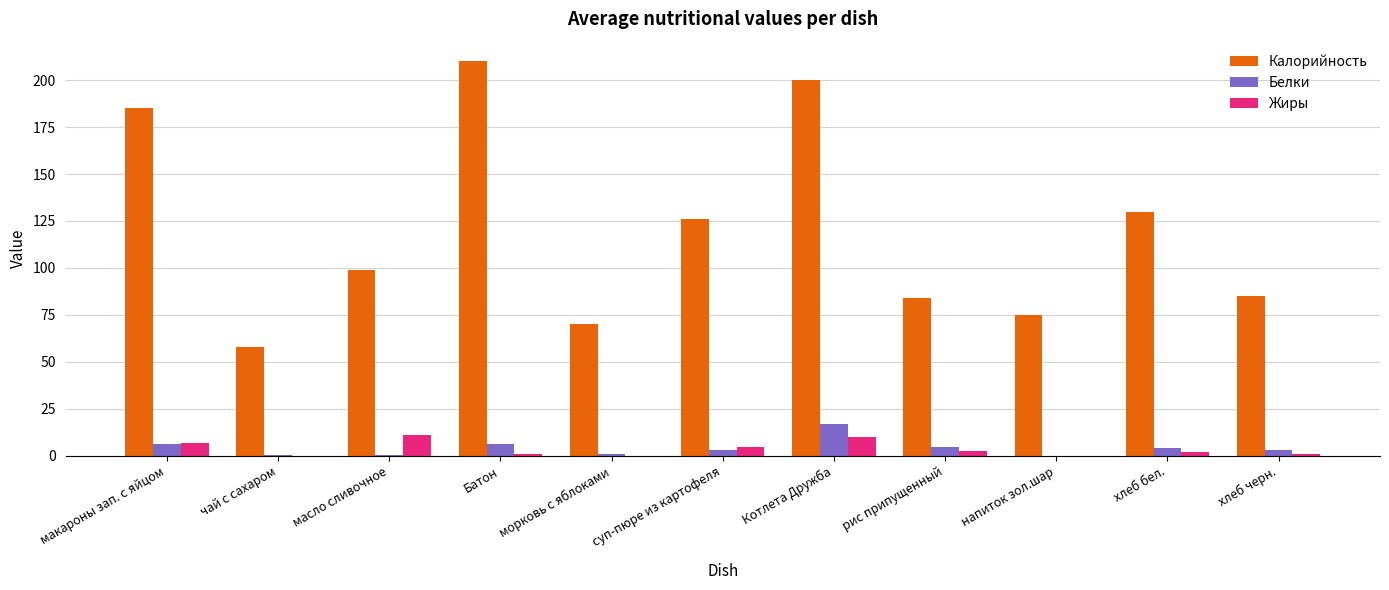

Which category has the highest value across all series?

Батон